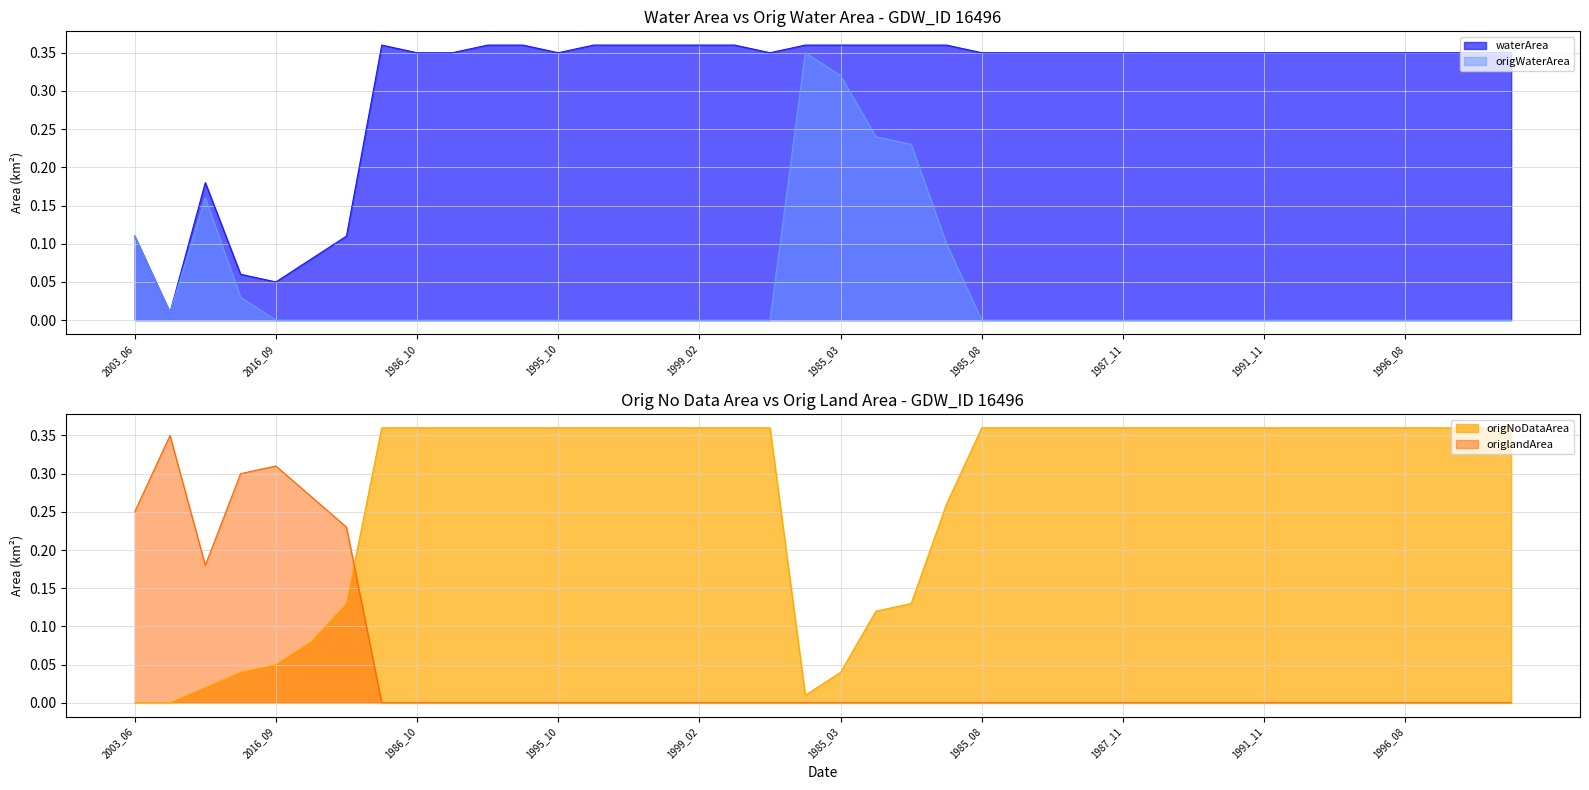

Which category has the lowest value across all series?

2016_09